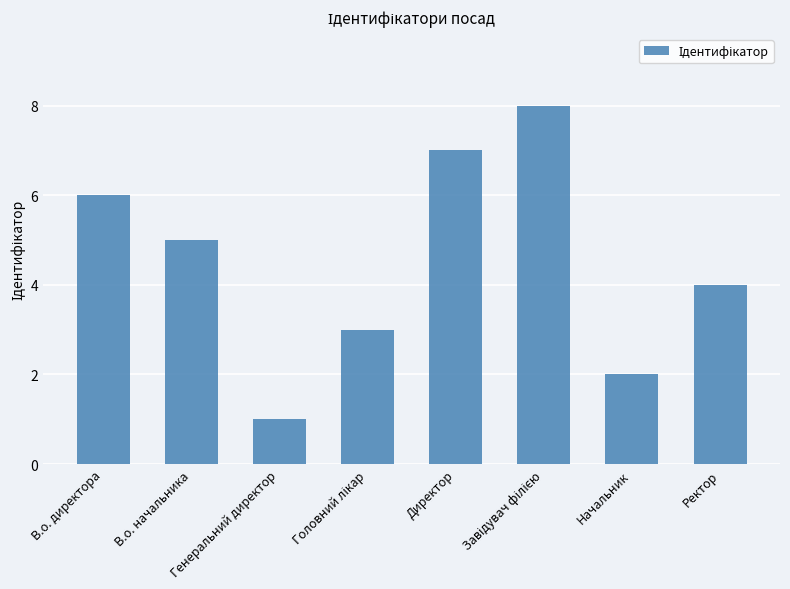

How many values are between 3 and 7?

5